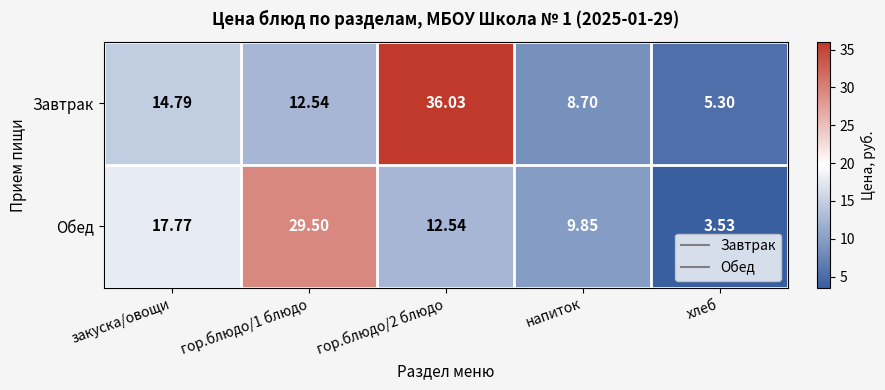

Which series changed the most between гор.блюдо/1 блюдо and напиток?

Обед